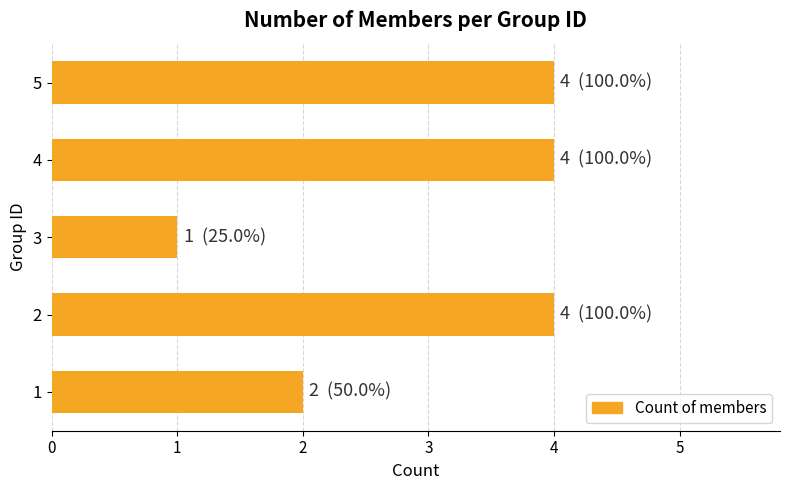

Between 3 and 5, which is larger?

5